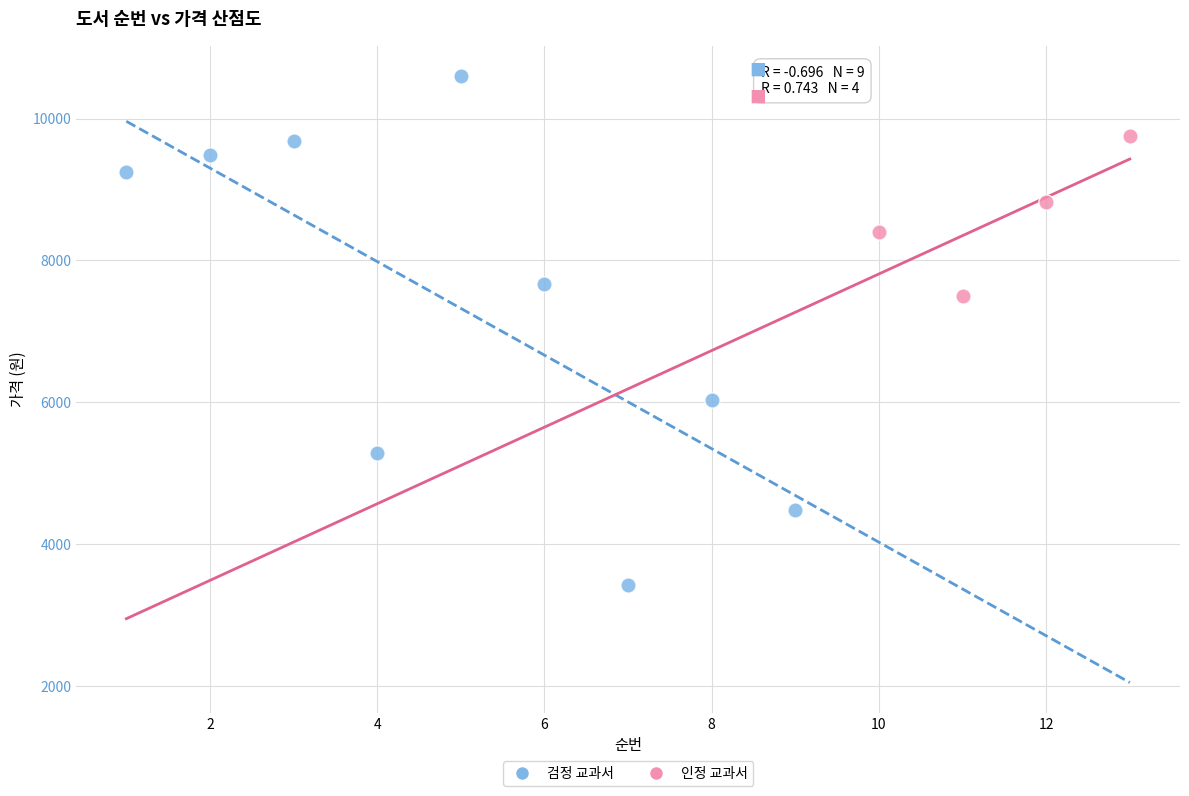

Which series has the widest spread of Y values?

검정 교과서